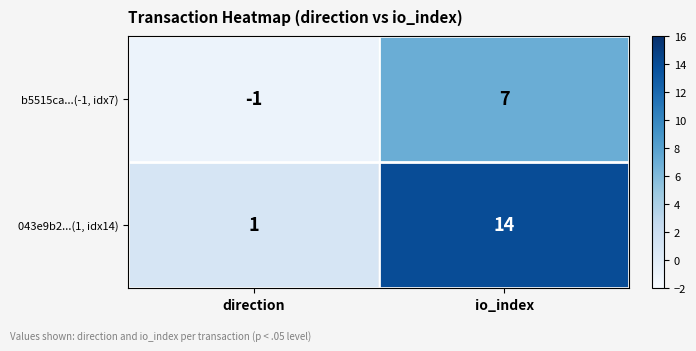

Which series has the largest total across all categories?

043e9b2...(1, idx14)